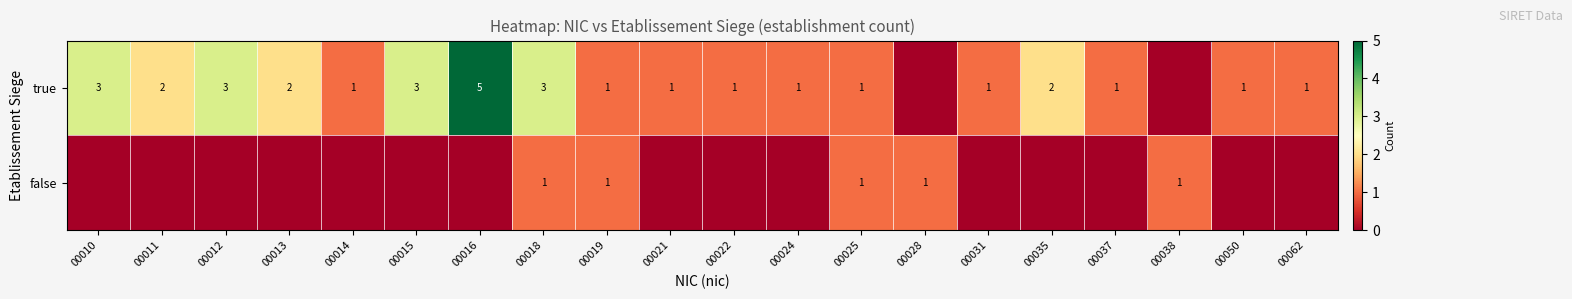

The value of true at 00011 is 0. True or false?

False